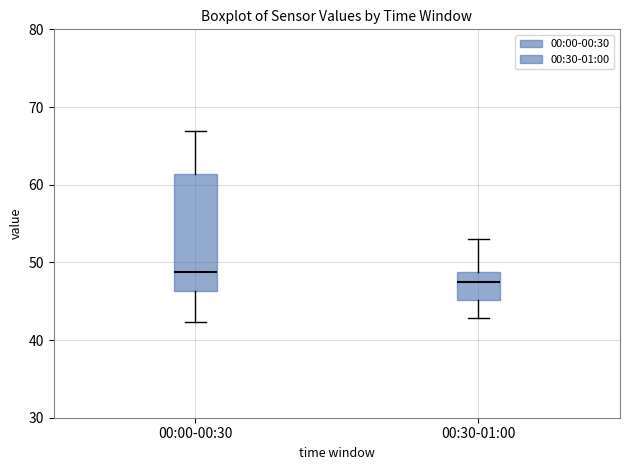

Where does the median line of the box for 00:30-01:00 sit on the y-axis? The values are not printed on the chart, so give them approximately, as read against the axis.

47